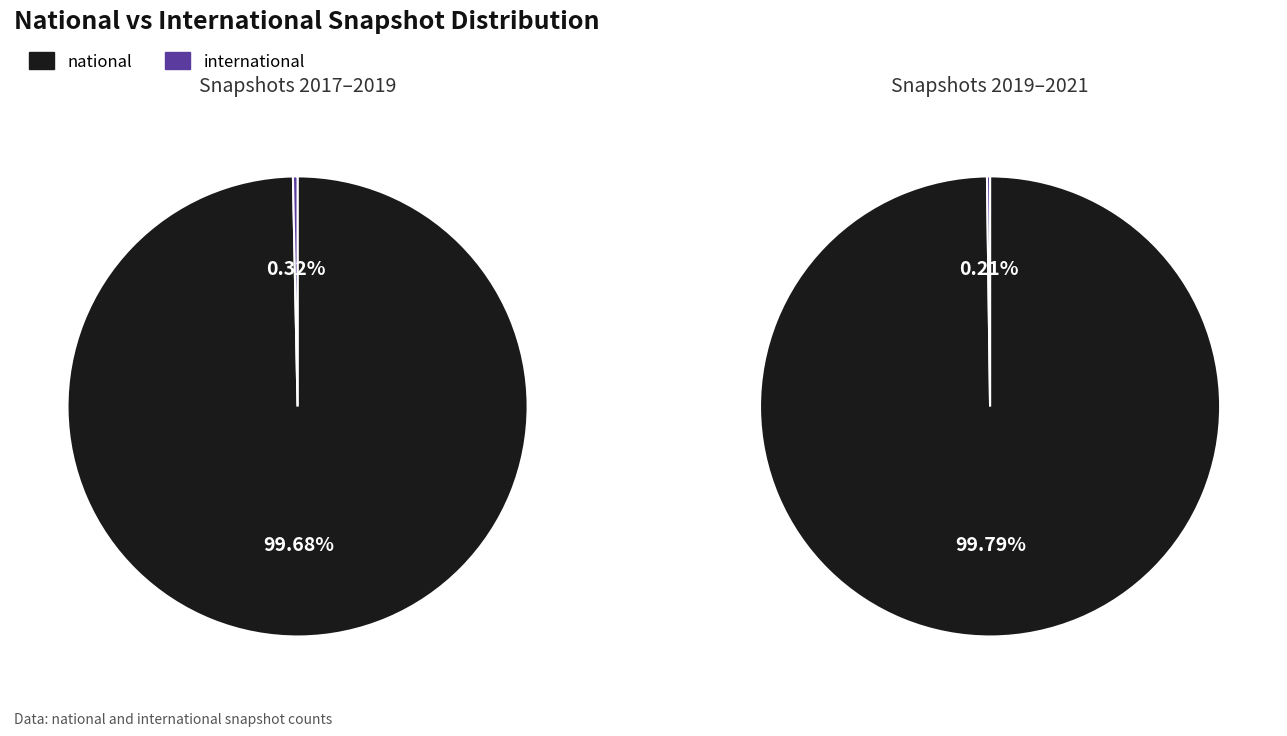

True or false: 2020-10-01 accounts for 1% of the total.

False